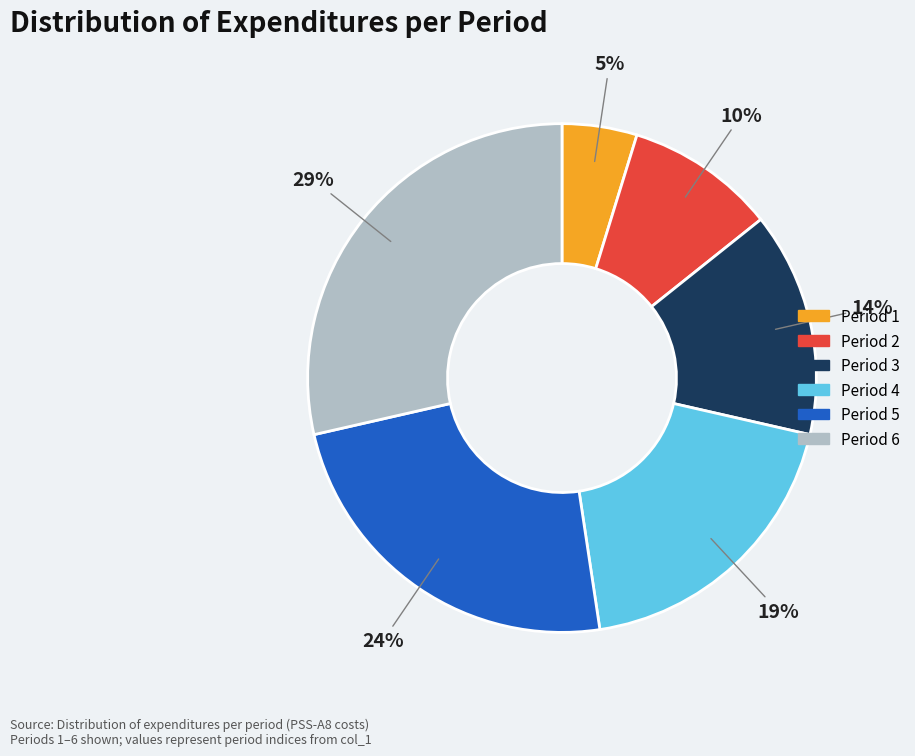

Is there any slice that represents more than half of the pie?

No